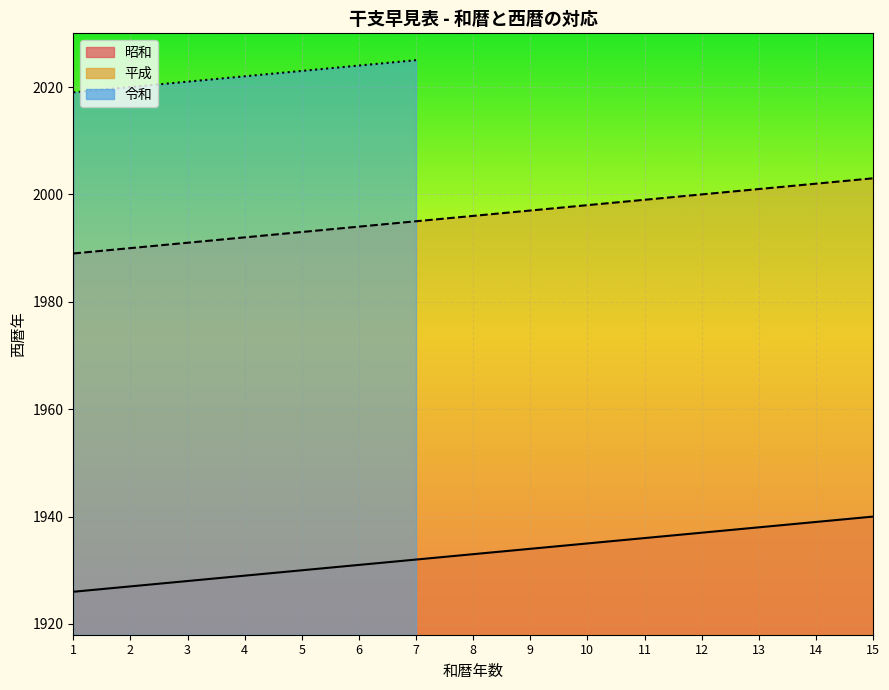

What is the average value of the 平成 series?

1996